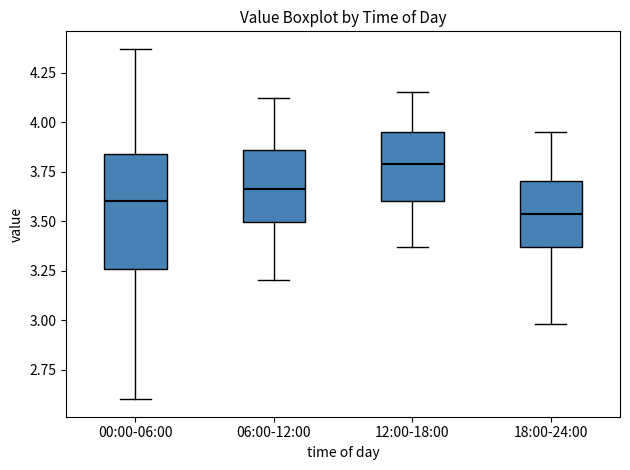

Reading left to right, transcribe this box plot: for each box, give where its median line is, the range the box spans, and where its two whiskers end, as read against the y-axis. The values are not printed on the chart, so give them approximately, as read against the axis.

00:00-06:00: median 3.60, box 3.25 to 3.85, whiskers 2.60 to 4.35
06:00-12:00: median 3.65, box 3.50 to 3.85, whiskers 3.20 to 4.10
12:00-18:00: median 3.80, box 3.60 to 3.95, whiskers 3.35 to 4.15
18:00-24:00: median 3.55, box 3.35 to 3.70, whiskers 3.00 to 3.95